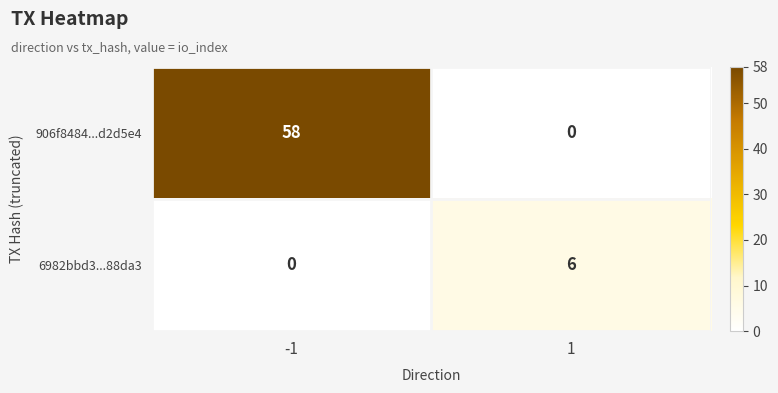

Reading left to right, extract all data points from this chart.

906f8484...d2d5e4: 58	0
6982bbd3...88da3: 0	6